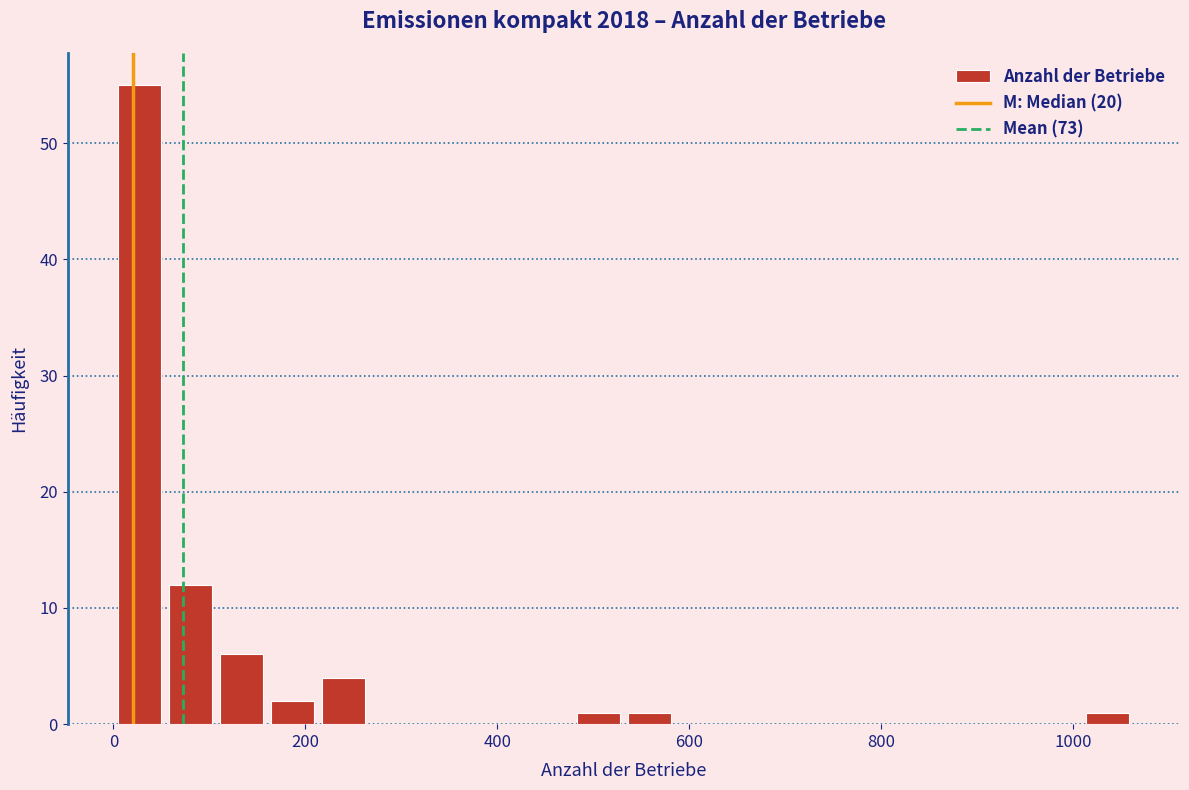

Around what value on the x-axis is the tallest bar? Give the approximate position of its centre, as read against the axis.

20